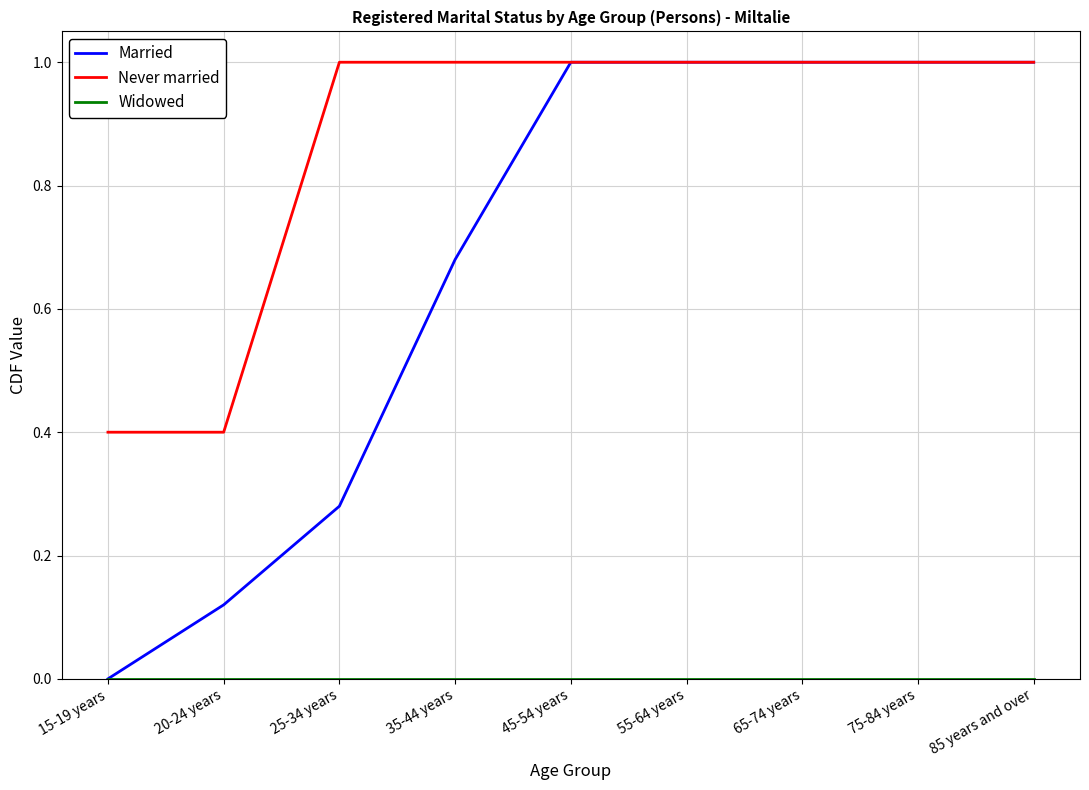

What position from the left is 25-34 years?

3